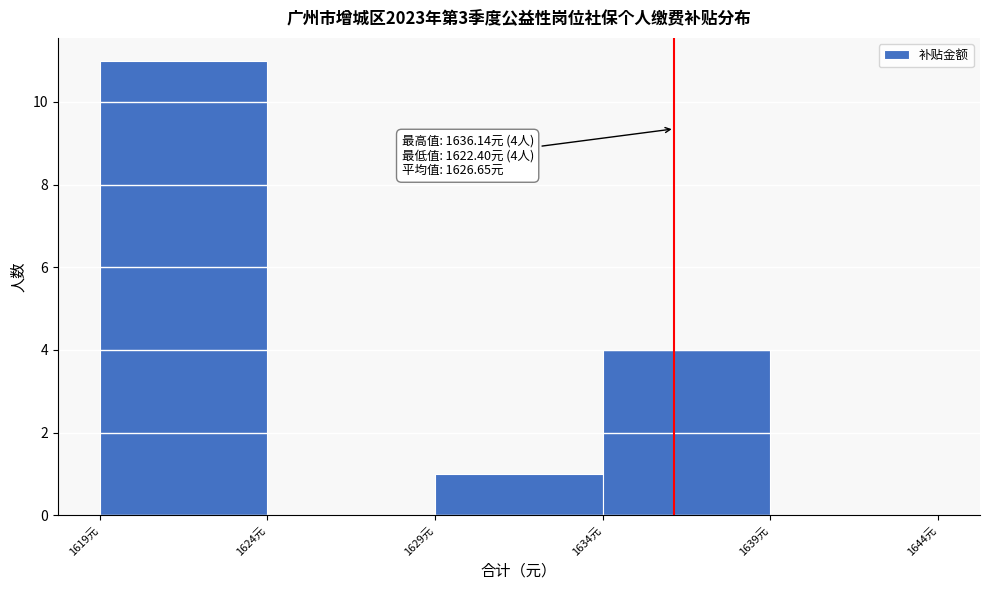

Which range on the x-axis has the tallest bar?

1619 to 1624